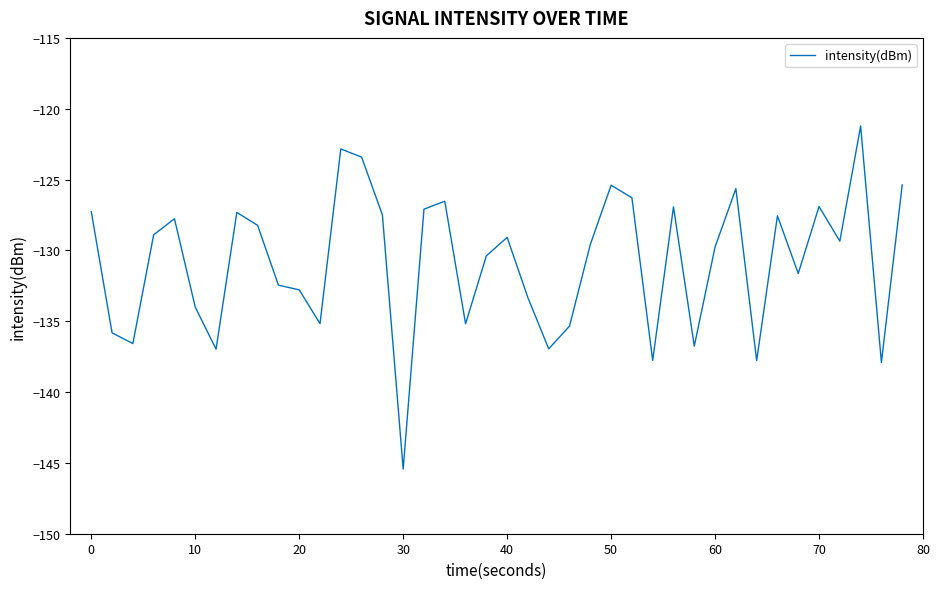

What is the difference between the maximum and minimum values?

24.2